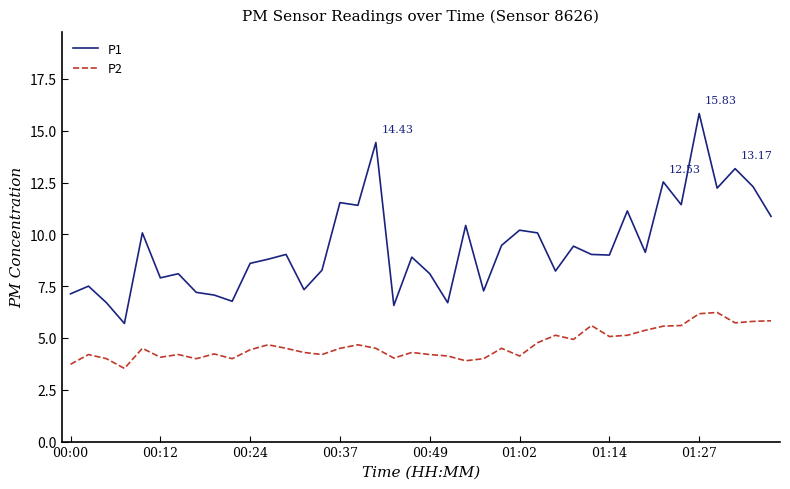

True or false: P2 and P1 cross at least once.

False